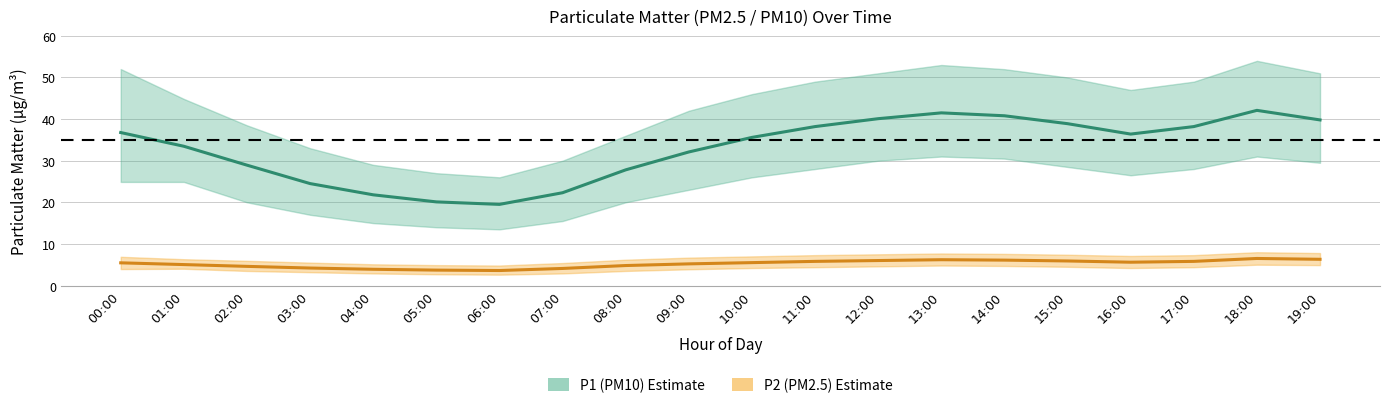

Does the chart display data point markers on the line(s)?

No